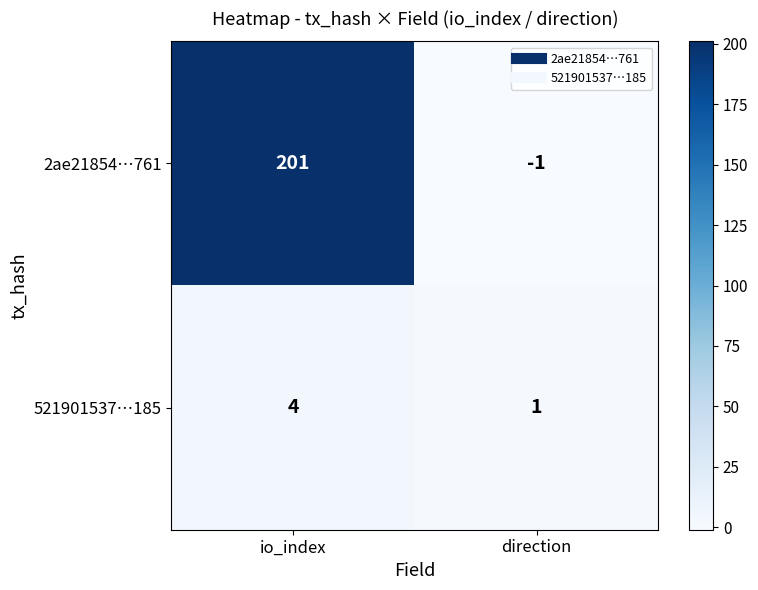

What is the sum of the 2ae21854…761 values at direction and io_index?

200